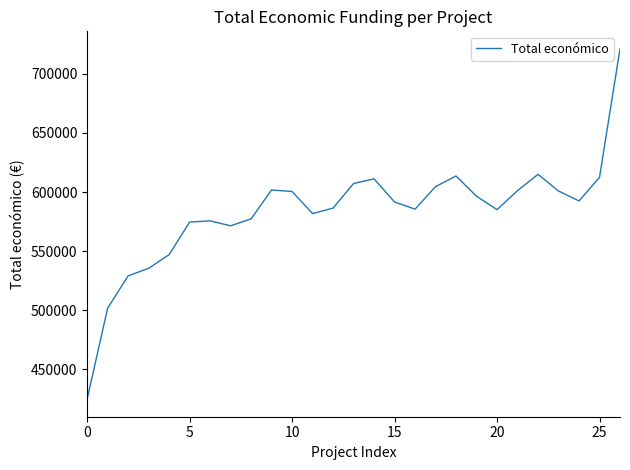

What is the maximum value shown in the chart?

721153.9